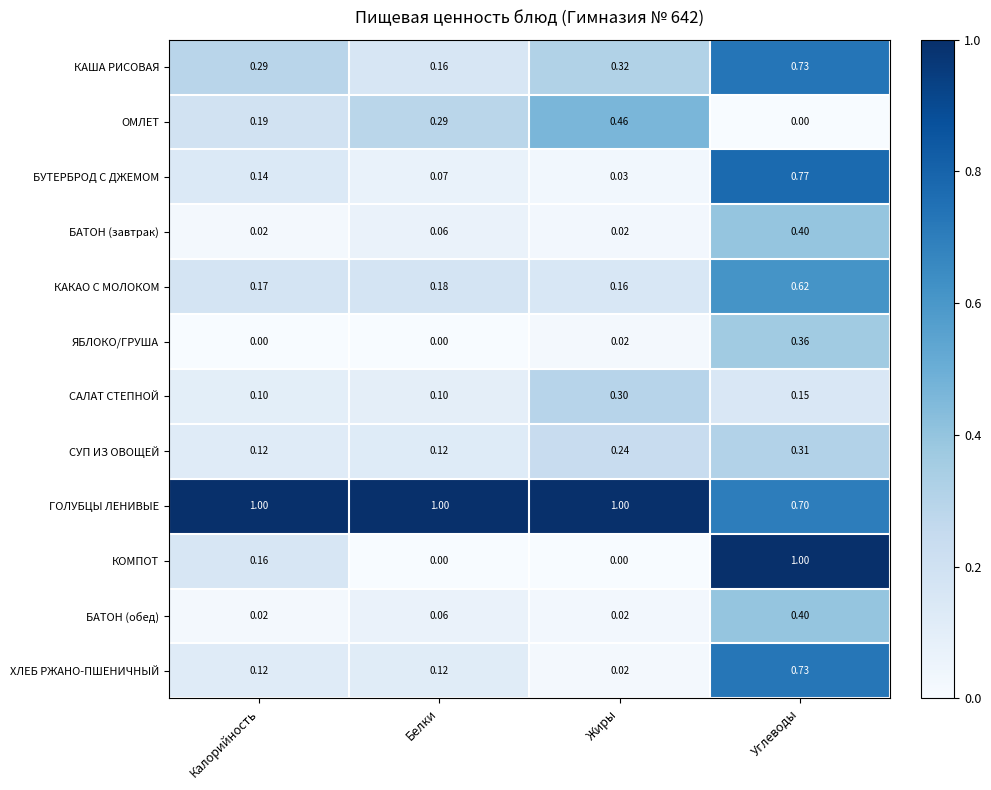

Which series has the widest spread of values?

КОМПОТ